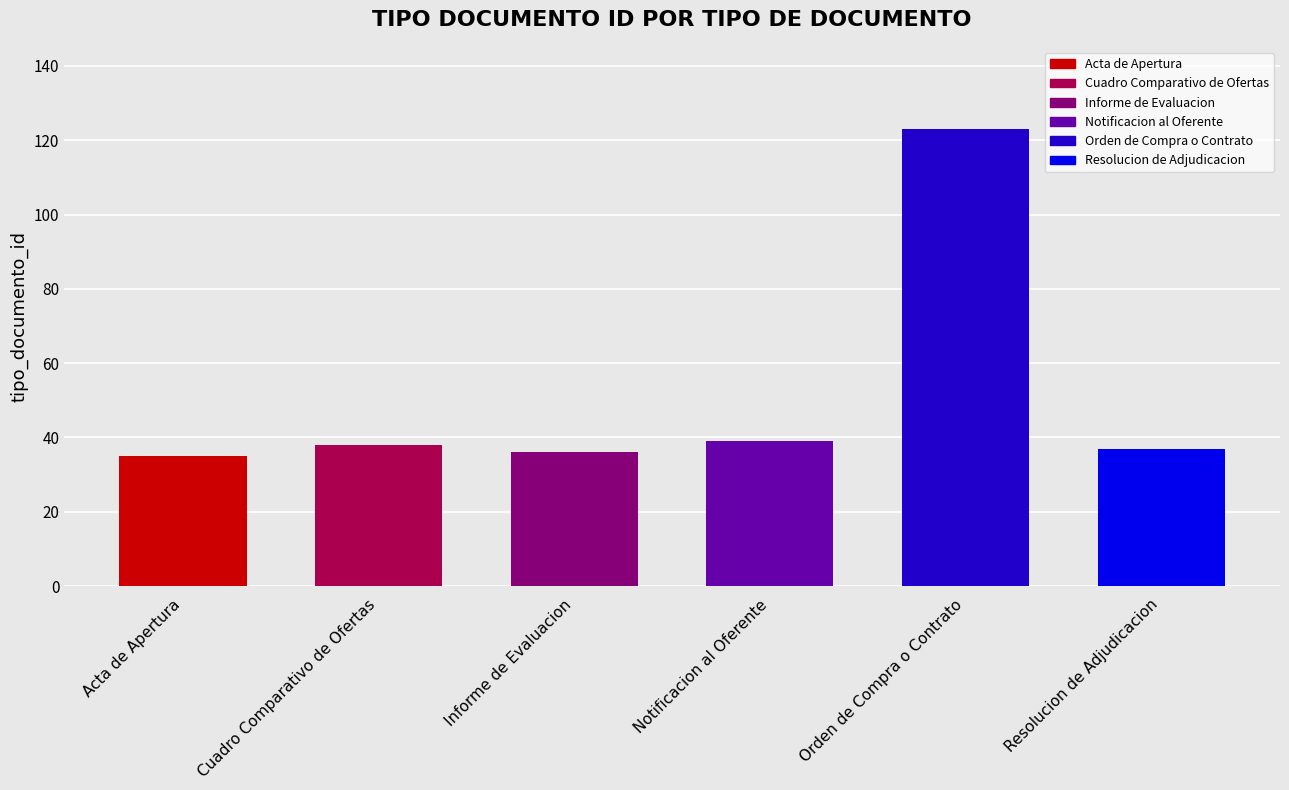

What is the value of the 6th bar from the left?

37